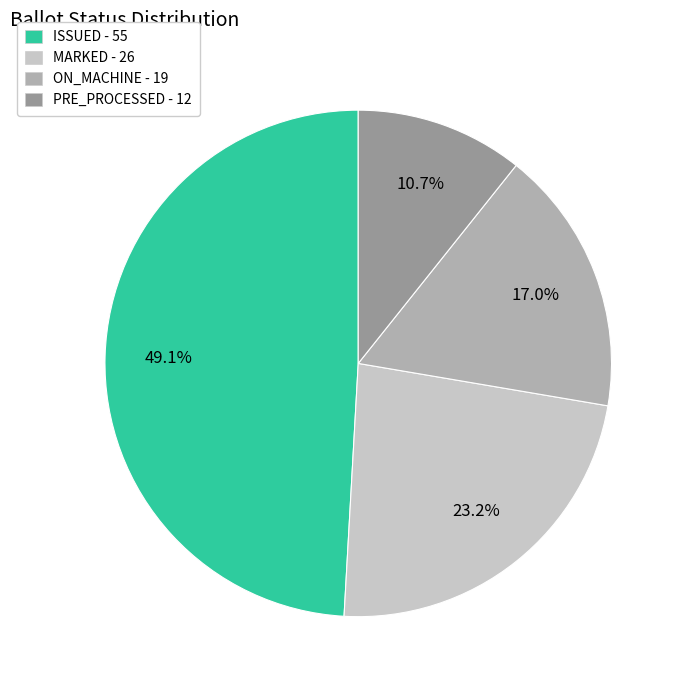

Which slice is the smallest?

PRE_PROCESSED